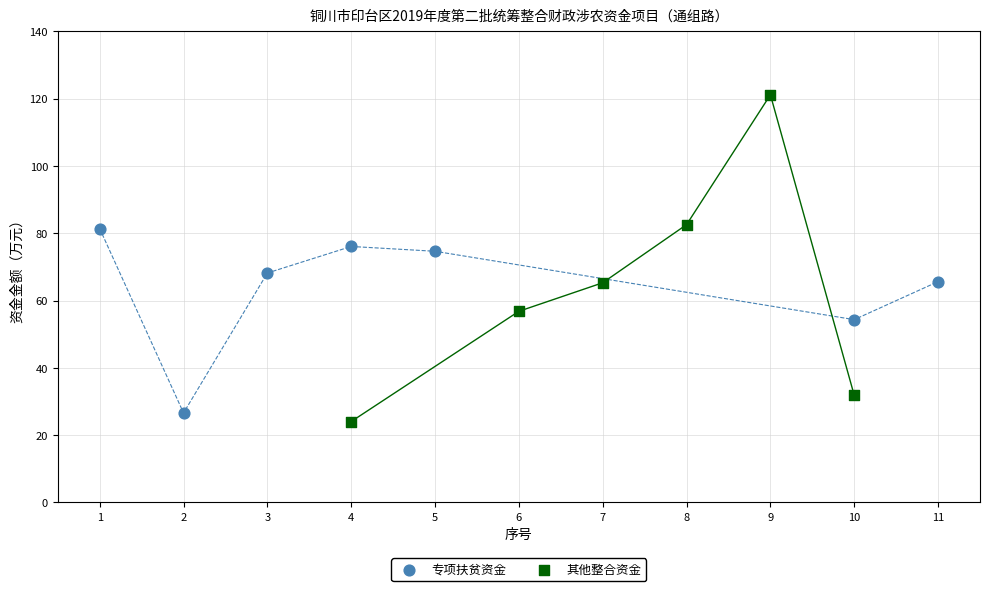

Which series contains the lowest Y value?

其他整合资金